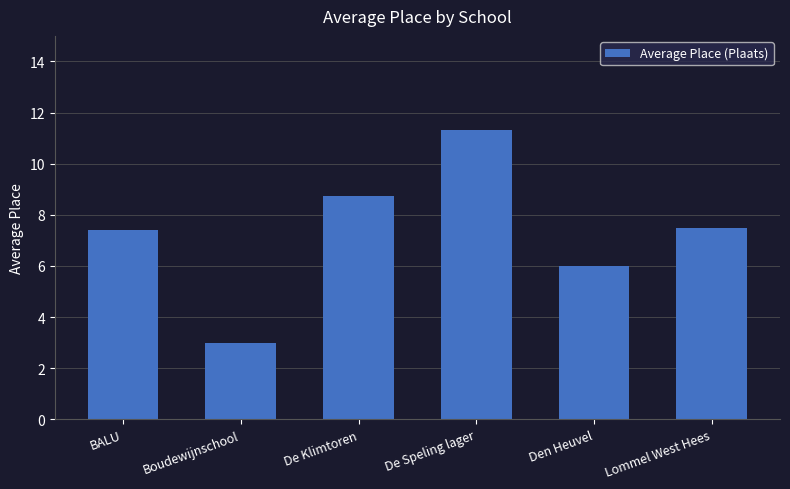

Reading right to left, transcribe all the data shown in this chart.

7.5	6.0	11.3	8.8	3.0	7.4